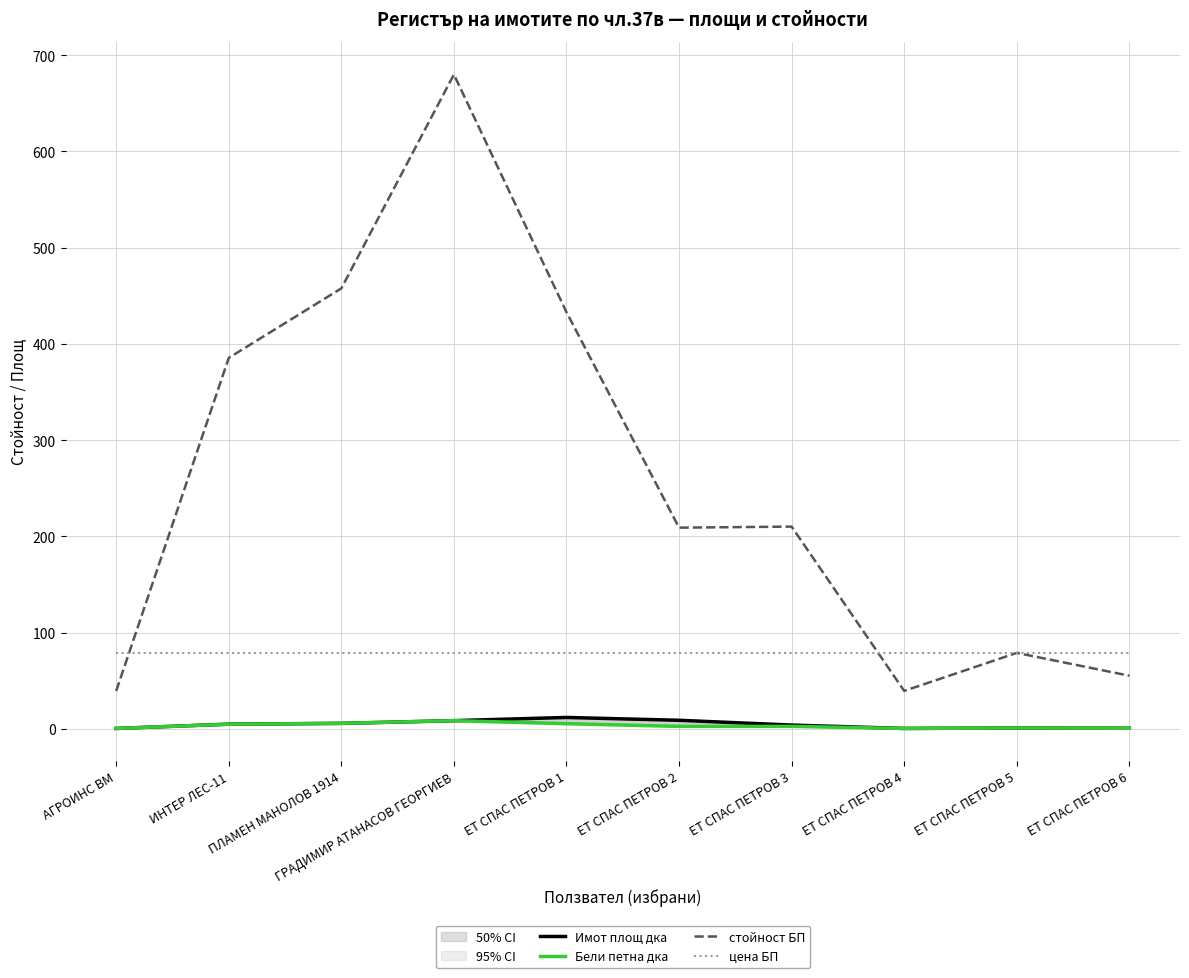

Reading left to right, what are all the values shown in this chart?

Имот площ дка: 0.5	5.0	5.8	8.6	11.9	9.0	4.0	0.5	1.0	0.7
Бели петна дка: 0.5	4.9	5.8	8.6	5.5	2.6	2.7	0.5	1.0	0.7
стойност БП: 39.4	385.5	457.7	680.0	433.0	209.1	210.2	39.5	79.0	55.3
цена БП: 79.0	79.0	79.0	79.0	79.0	79.0	79.0	79.0	79.0	79.0